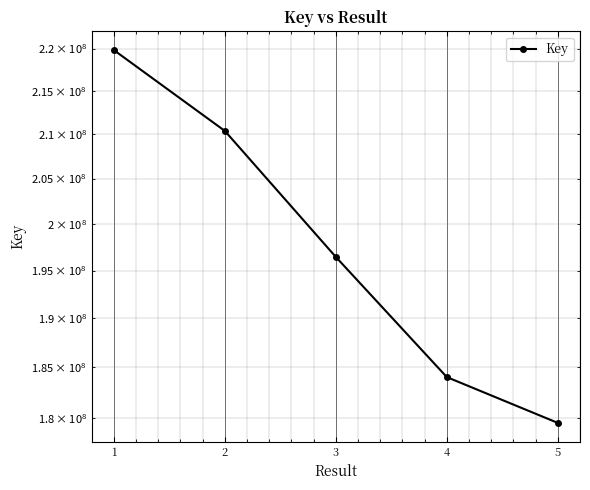

List the labels in order of value, smallest first.

5, 4, 3, 2, 1